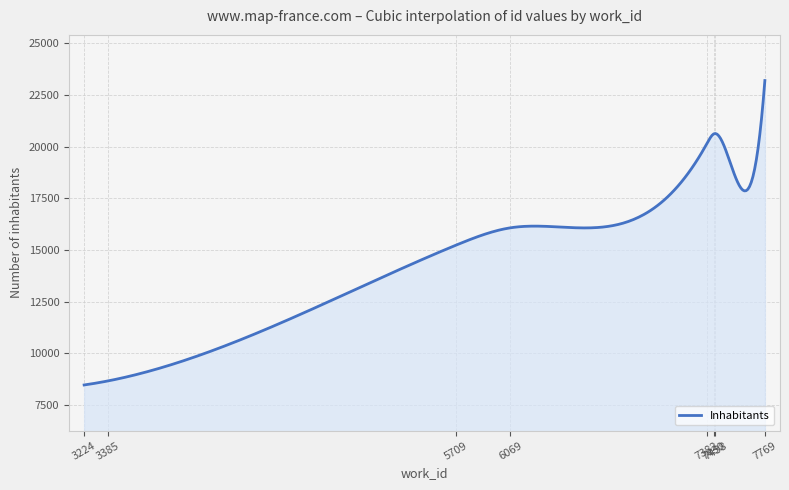

Does the chart display data point markers on the line(s)?

No